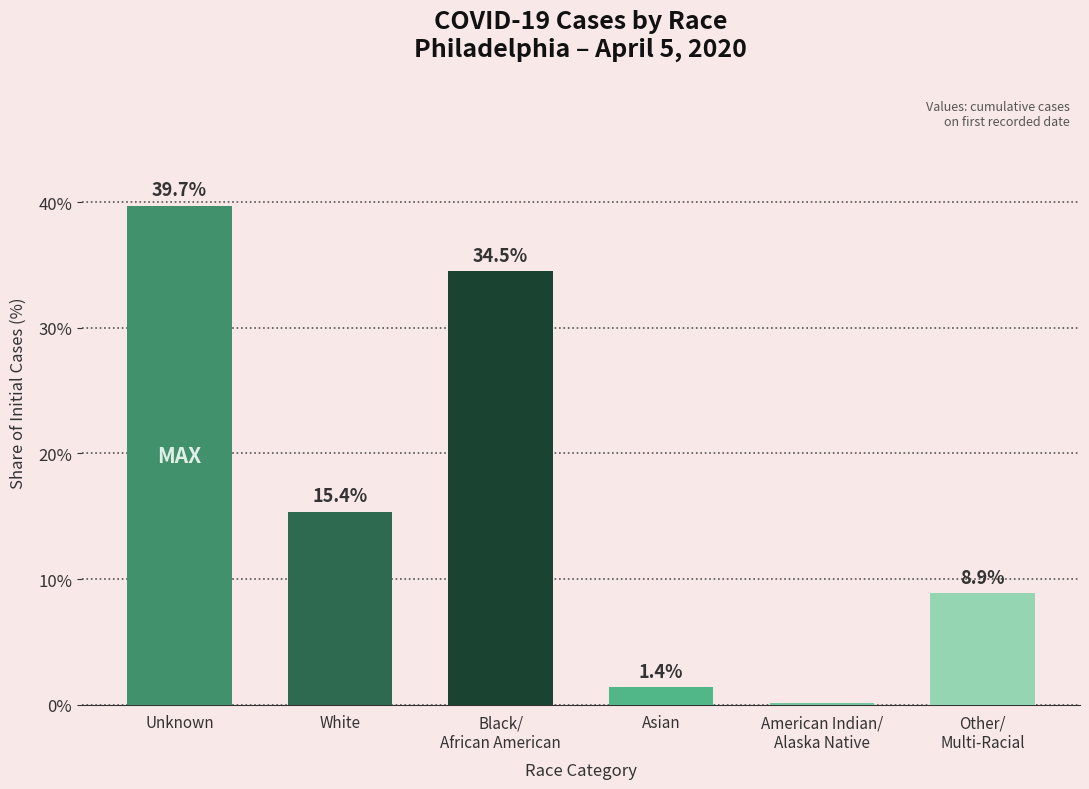

What is the sum of all values?

100.0